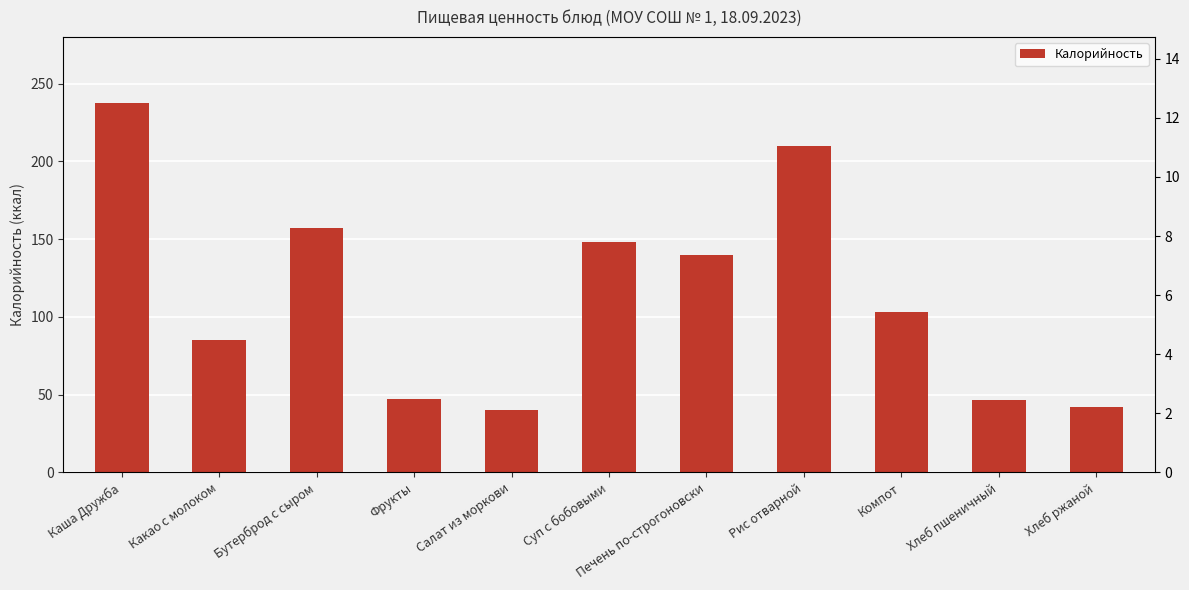

Is the value of Калорийность at Салат из моркови greater than the value of Белки at Суп с бобовыми?

Yes